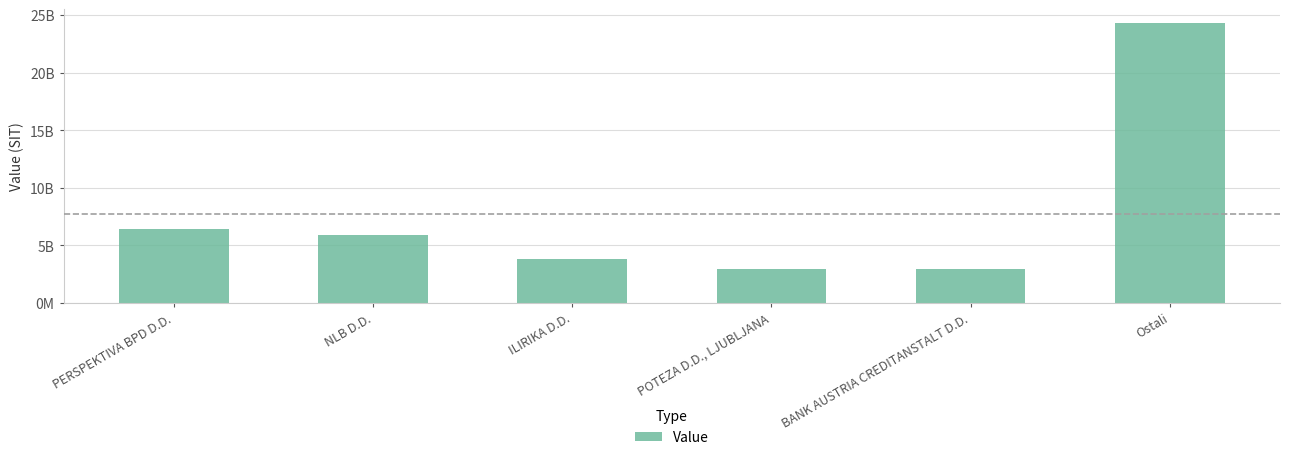

At which label is the value closest to 13606646209?

PERSPEKTIVA BPD D.D.